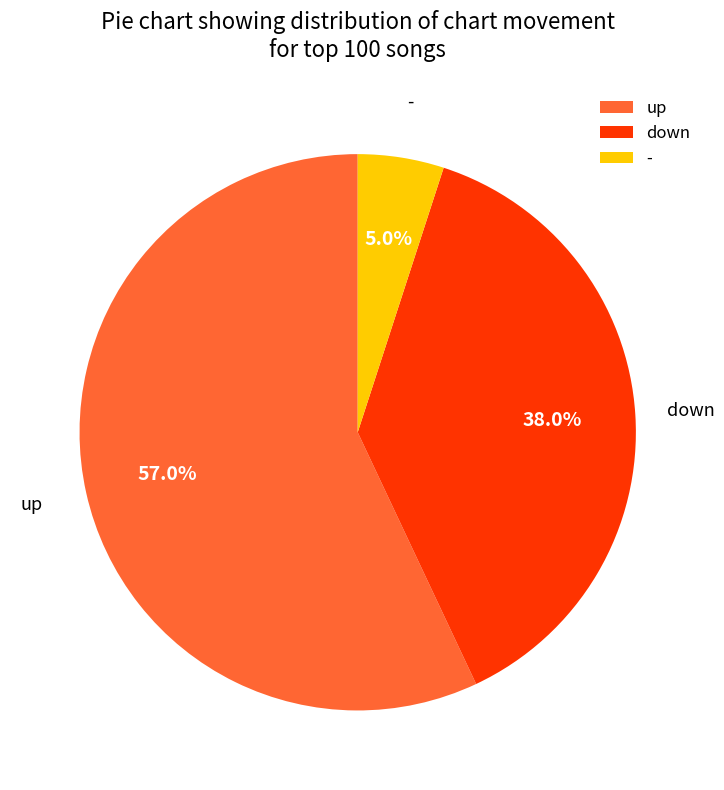

The up slice represents 57% of the pie. True or false?

True